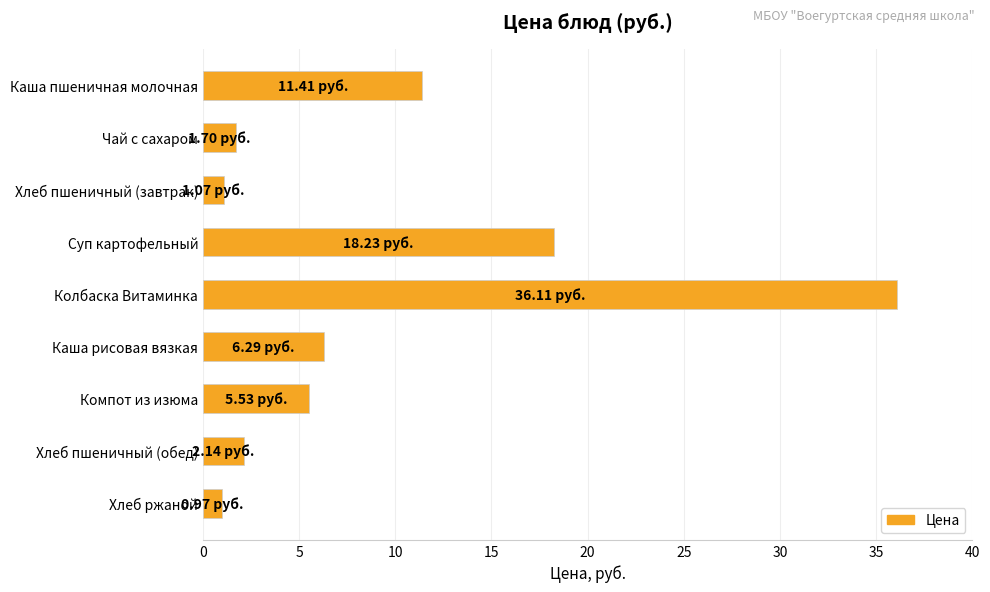

What is the change in value from Хлеб пшеничный (обед) to Хлеб ржаной?

-1.2